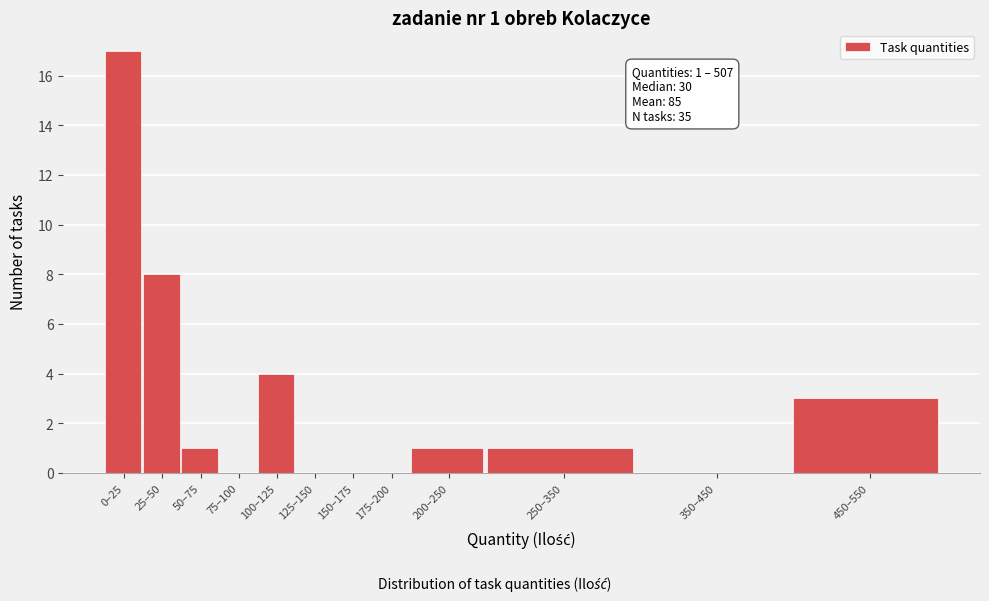

Reading left to right, extract all data points from this chart.

0–25=17	25–50=8	50–75=1	75–100=0	100–125=4	125–150=0	150–175=0	175–200=0	200–250=1	250–350=1	350–450=0	450–550=3